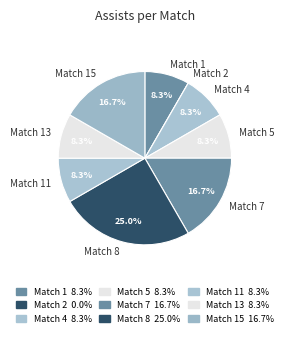

To the nearest percent, what is the difference between the Match 8 and Match 5 slice percentages?

17%